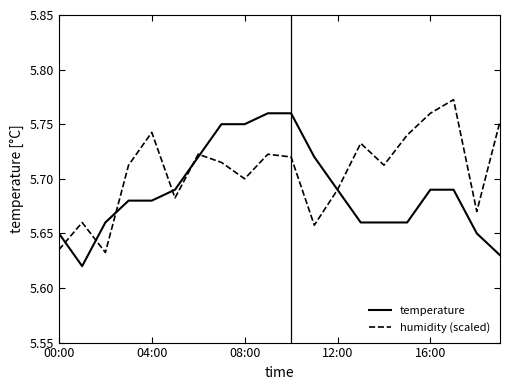

Rank the series by their maximum value, from lowest to highest.

temperature, humidity (scaled)